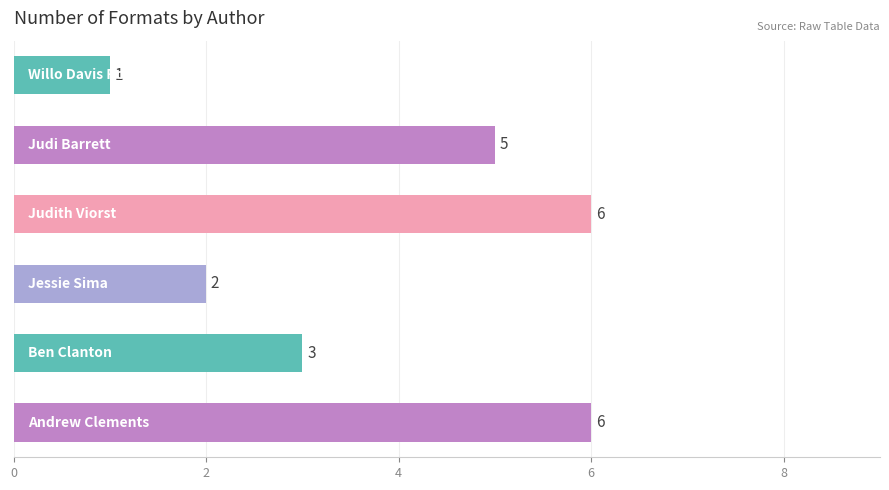

What is the average value?

4